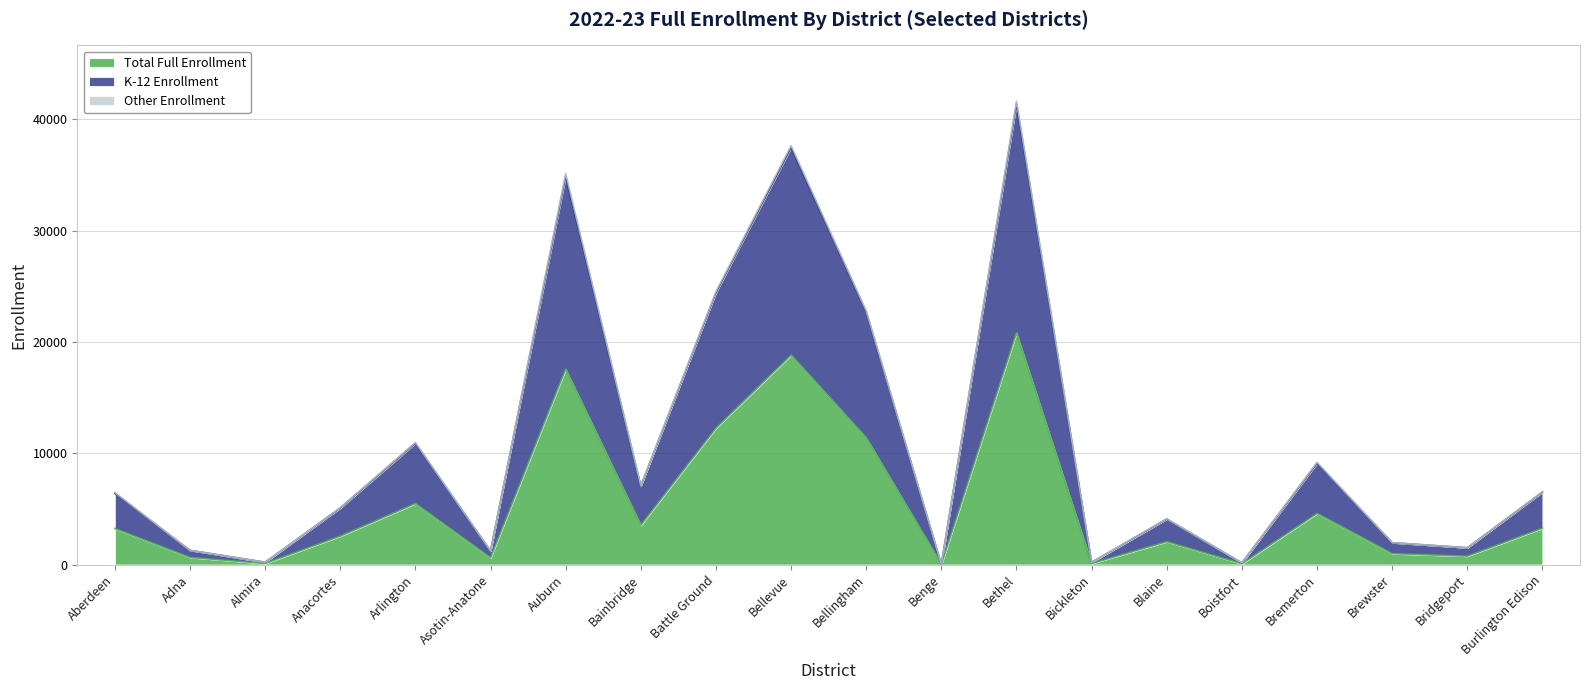

Does the chart have visible grid lines?

Yes